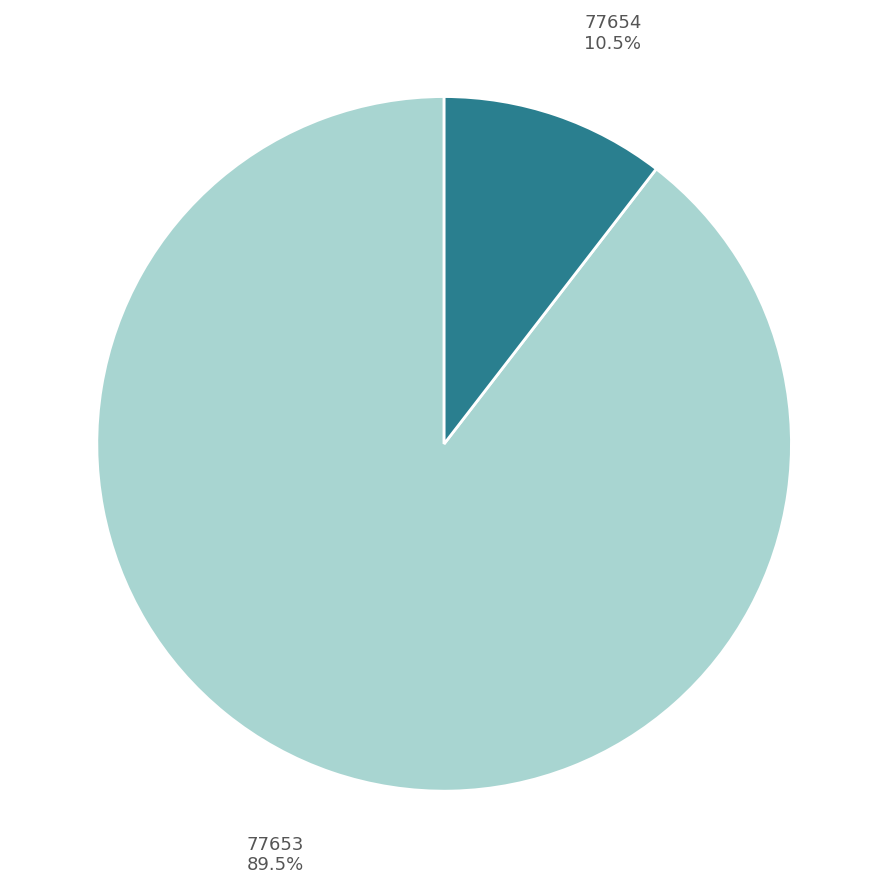

To the nearest percent, what is the difference between the largest and smallest slice percentages?

79%